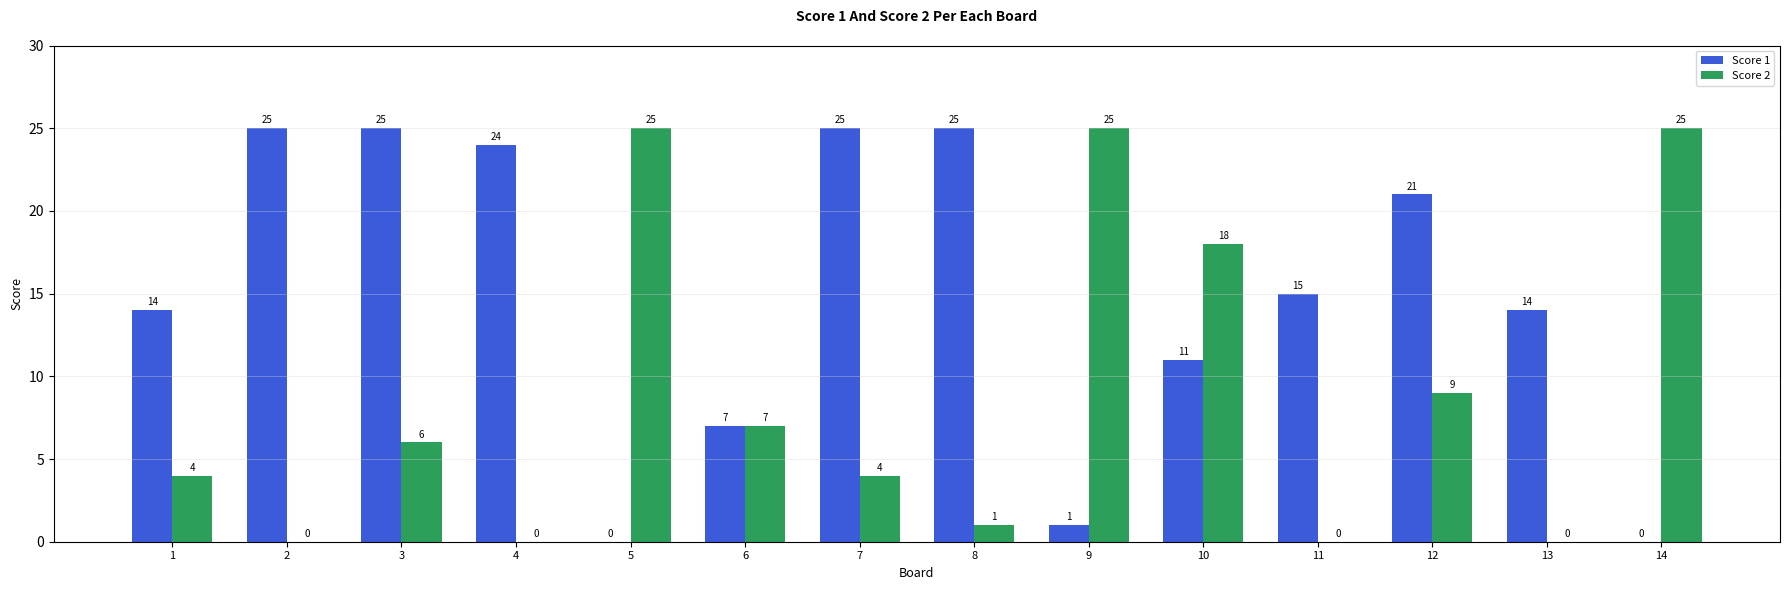

Which series has the largest total across all categories?

Score 1